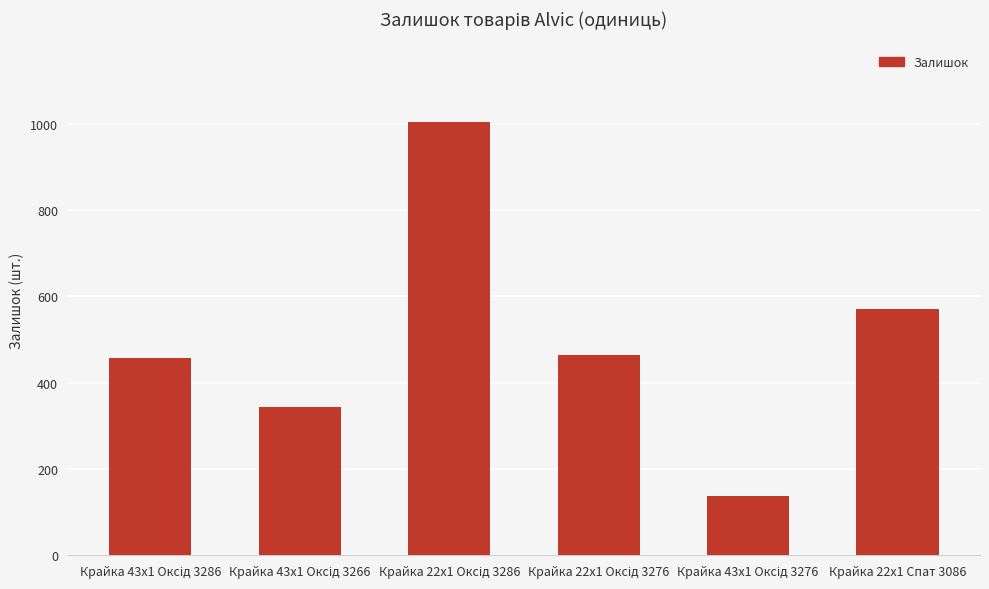

What is the minimum value shown in the chart?

138